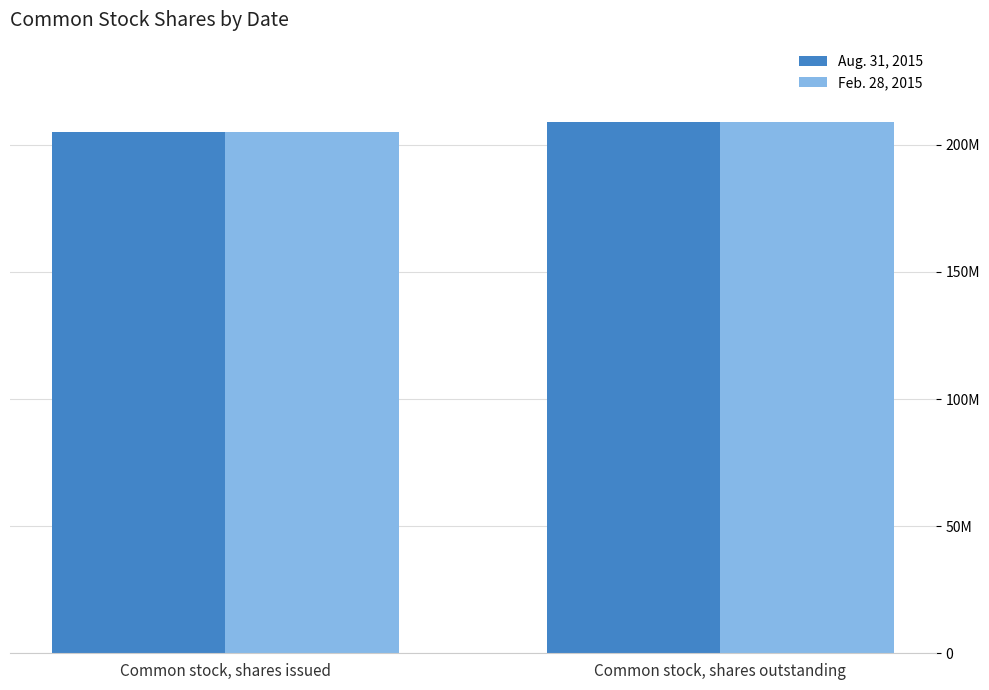

Count the Aug. 31, 2015 values in the range 204930606 to 208869688.

2